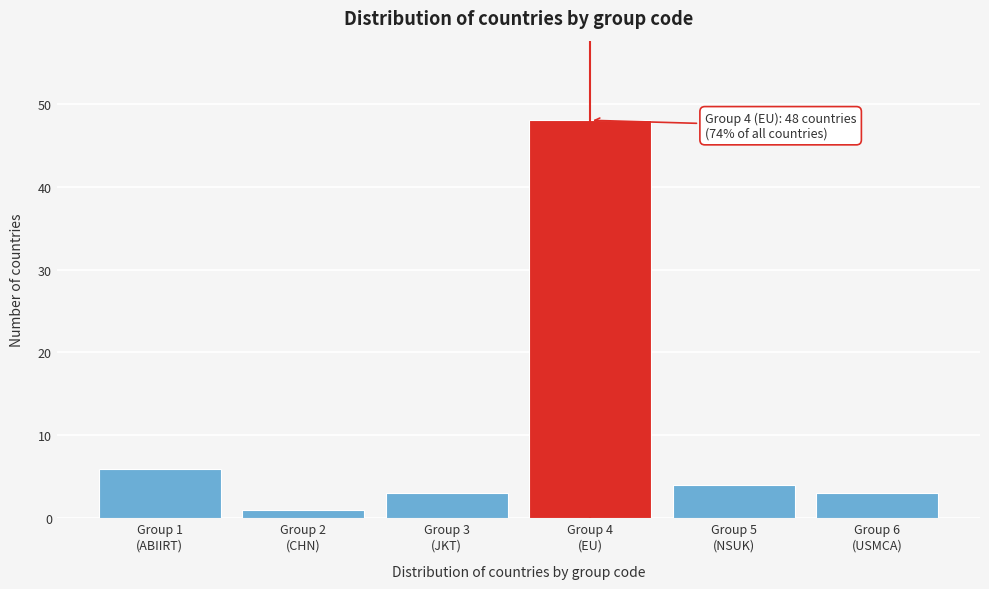

Reading left to right, list all the values displayed in this chart.

6	1	3	48	4	3